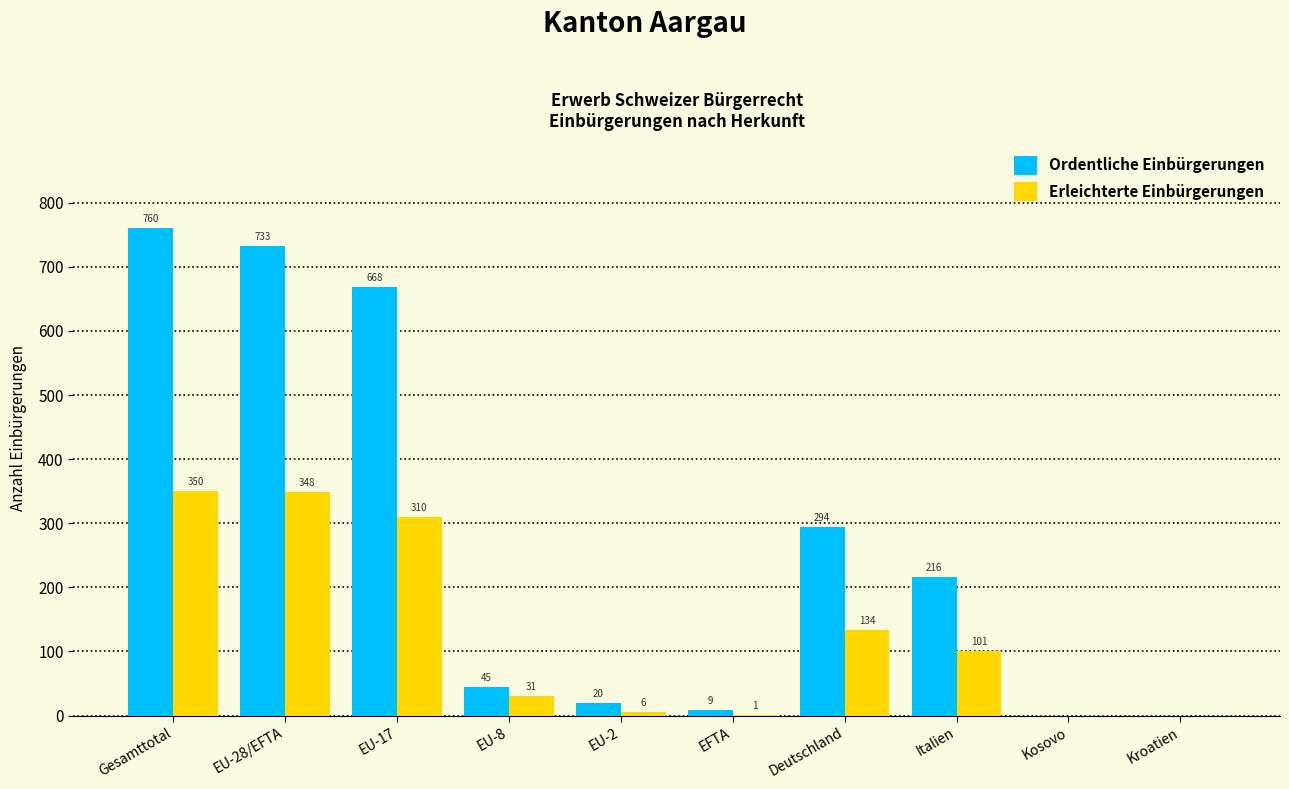

How many groups of bars are there?

10